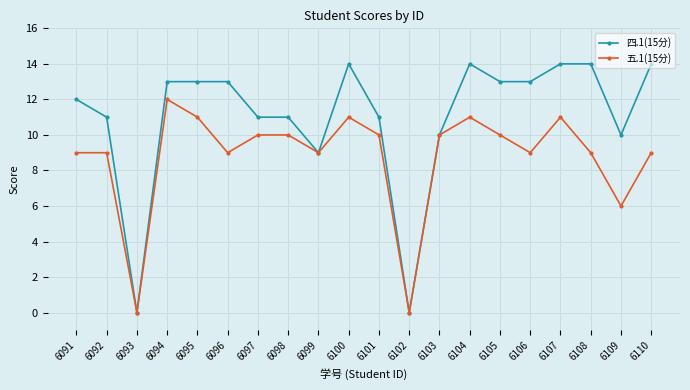

What is the maximum value shown in the chart?

14